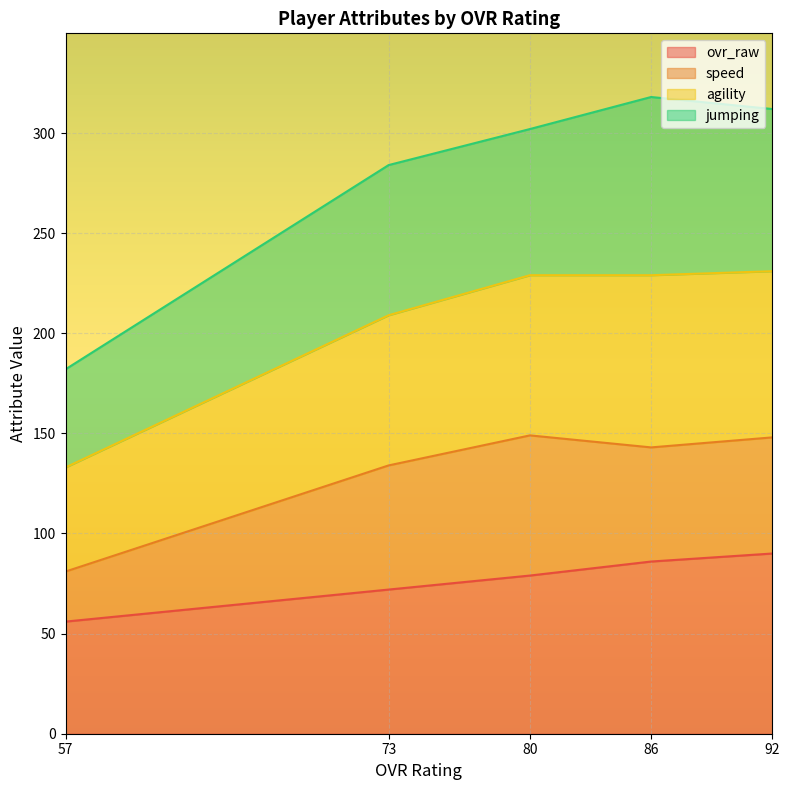

The value of ovr_raw at 80 is 114. True or false?

False